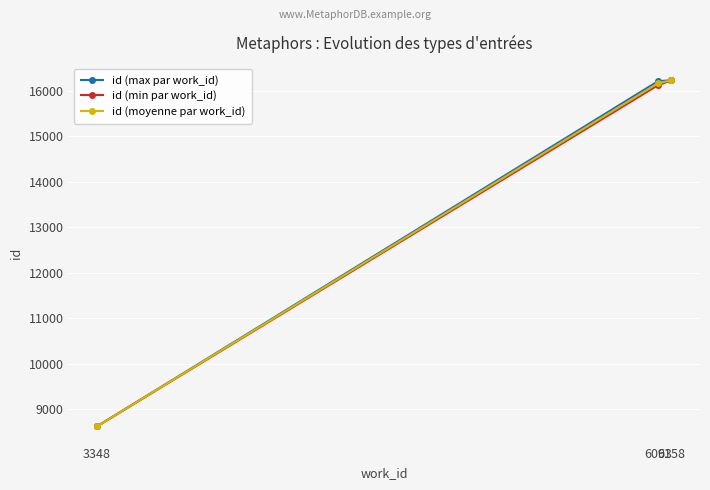

Does the chart have visible grid lines?

Yes